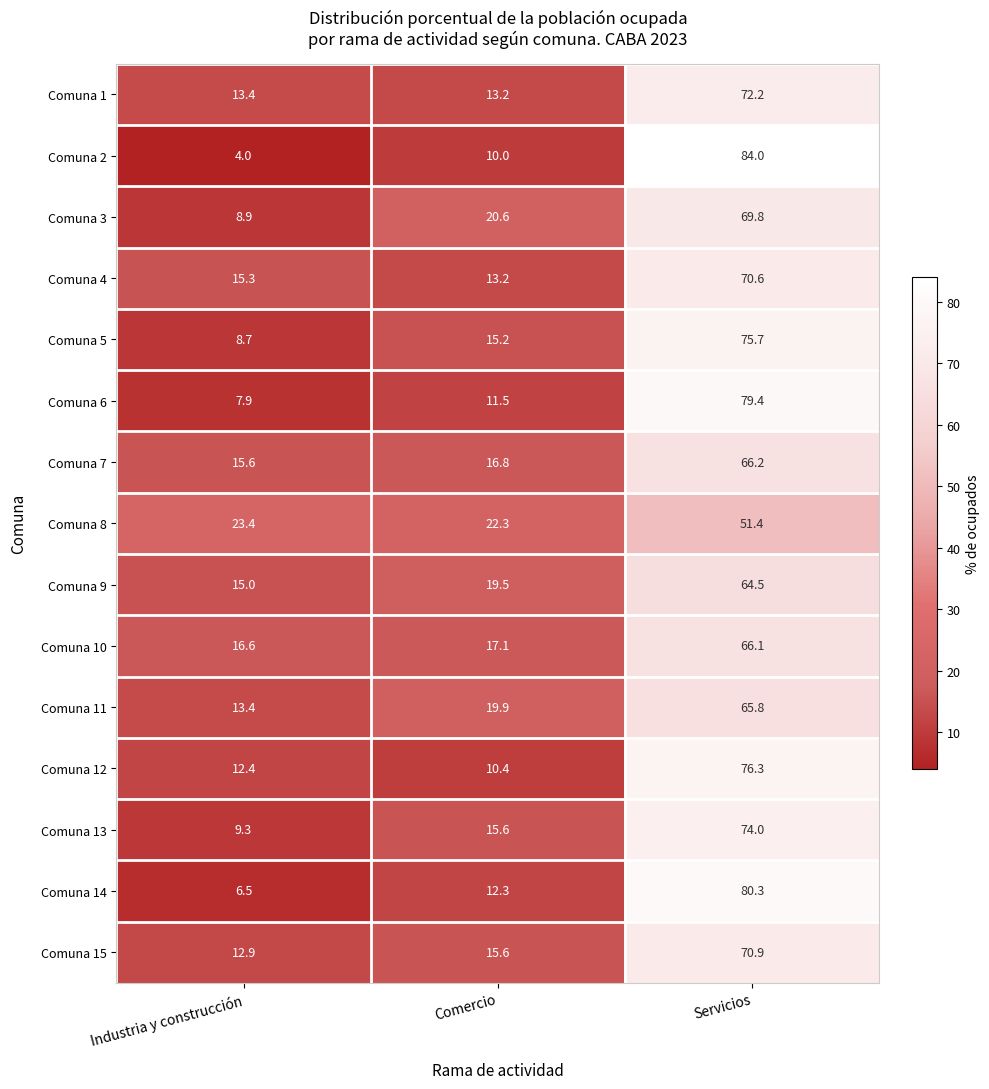

At which category is the sum across all series the highest?

Servicios